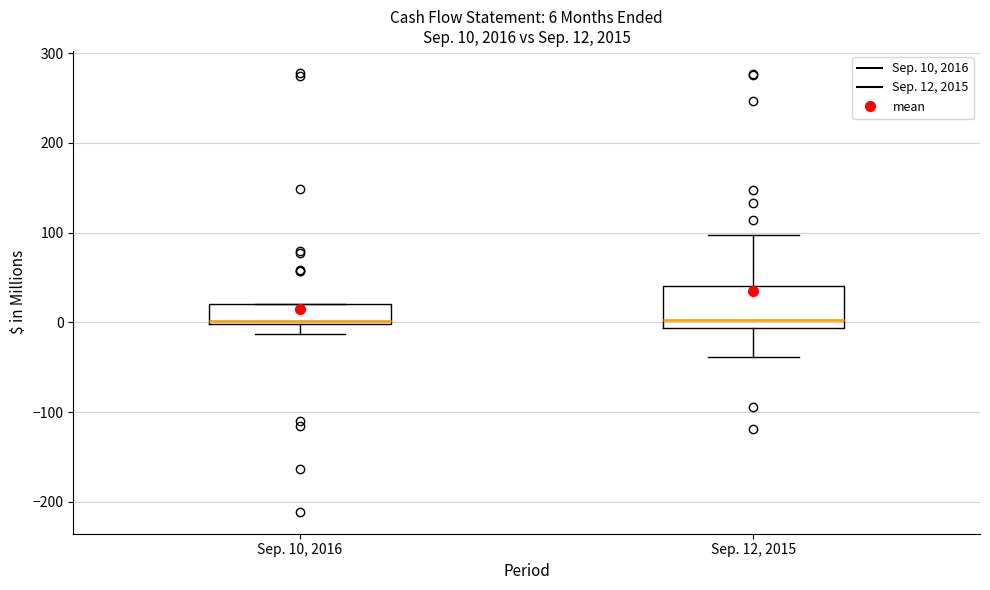

Which box is the tallest, from its lower edge to its upper edge?

Sep. 12, 2015